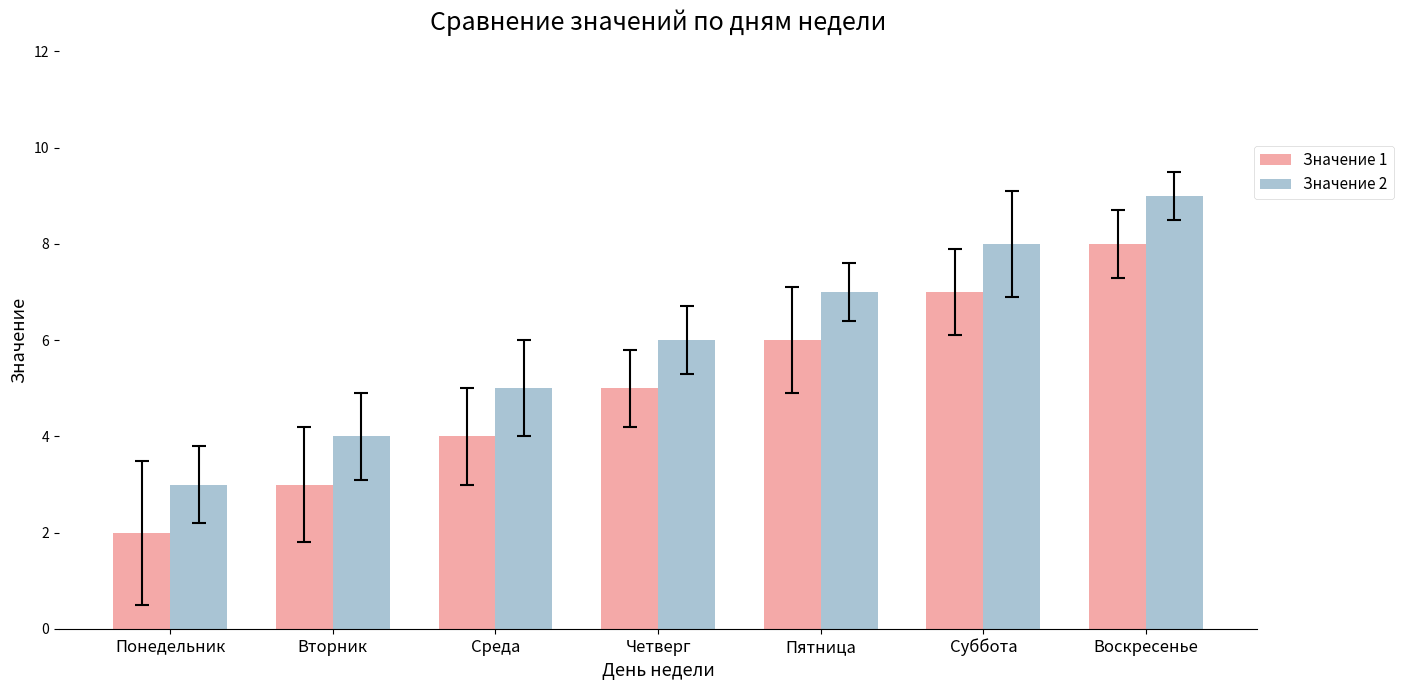

At Вторник, list the series in order from largest to smallest.

Значение 2, Значение 1